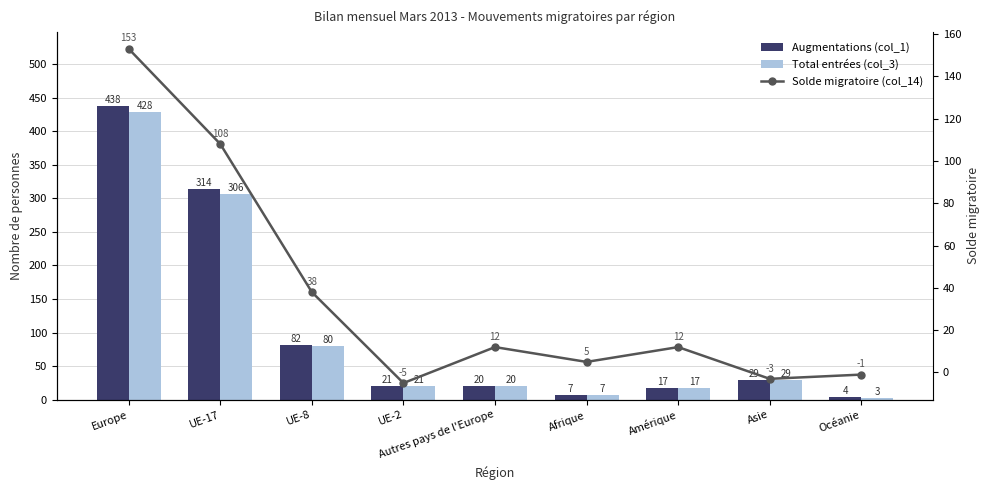

The Solde migratoire (col_14) series shows -5 at UE-2. True or false?

True